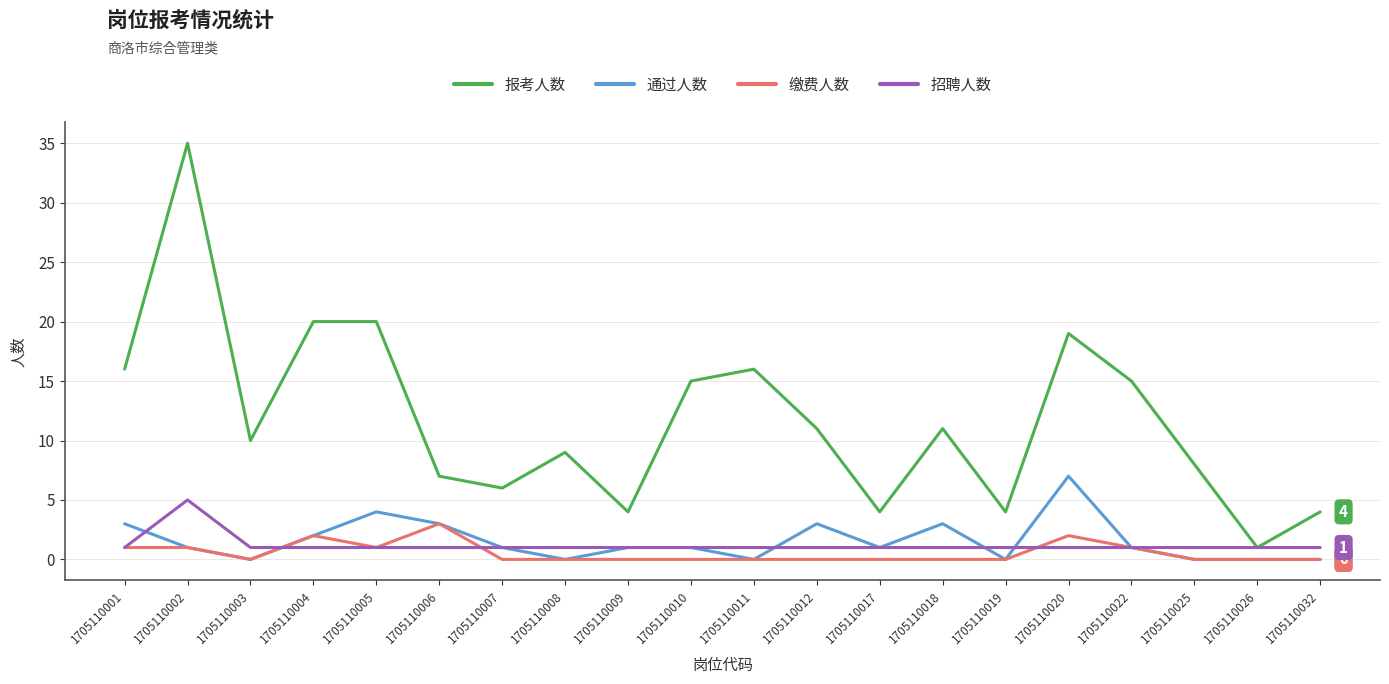

What is the sum of the 招聘人数 values at 1705110011 and 1705110008?

2